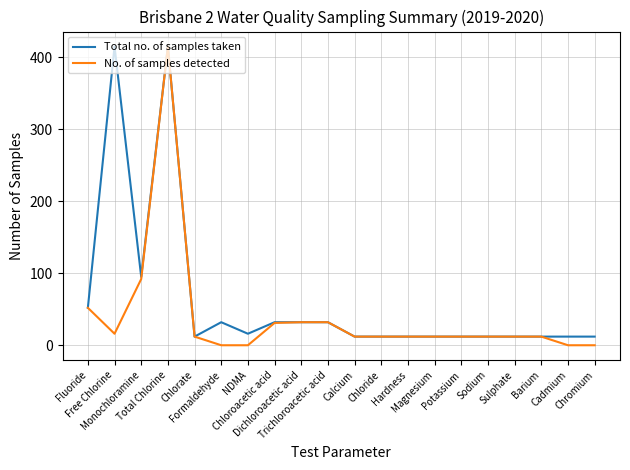

At how many categories does at least one series exceed 294?

2